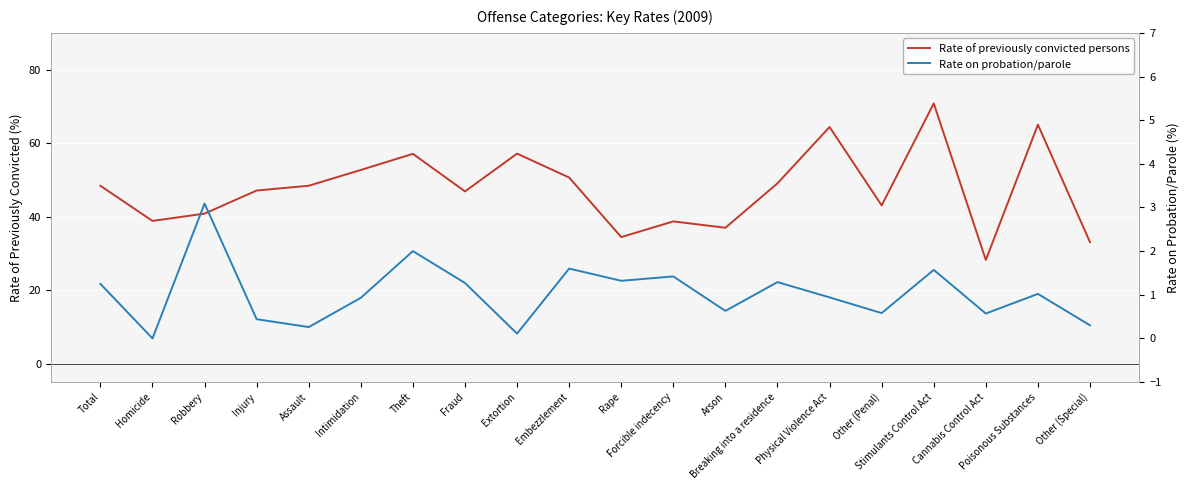

Is this an area chart (filled region under the line)?

No